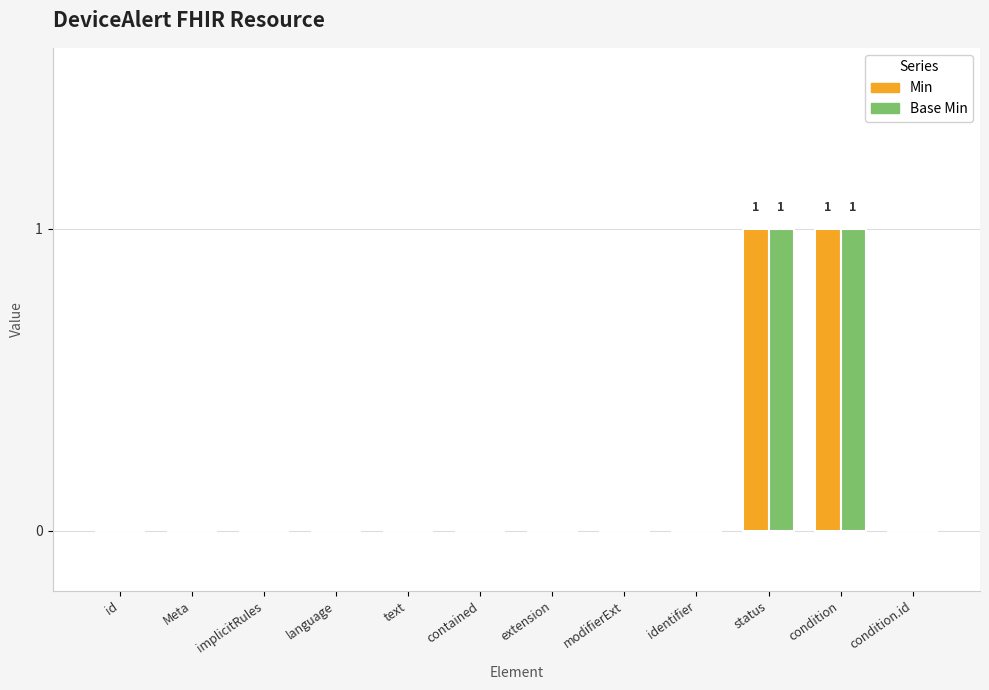

Is the value of Min at condition greater than the value of Base Min at implicitRules?

Yes